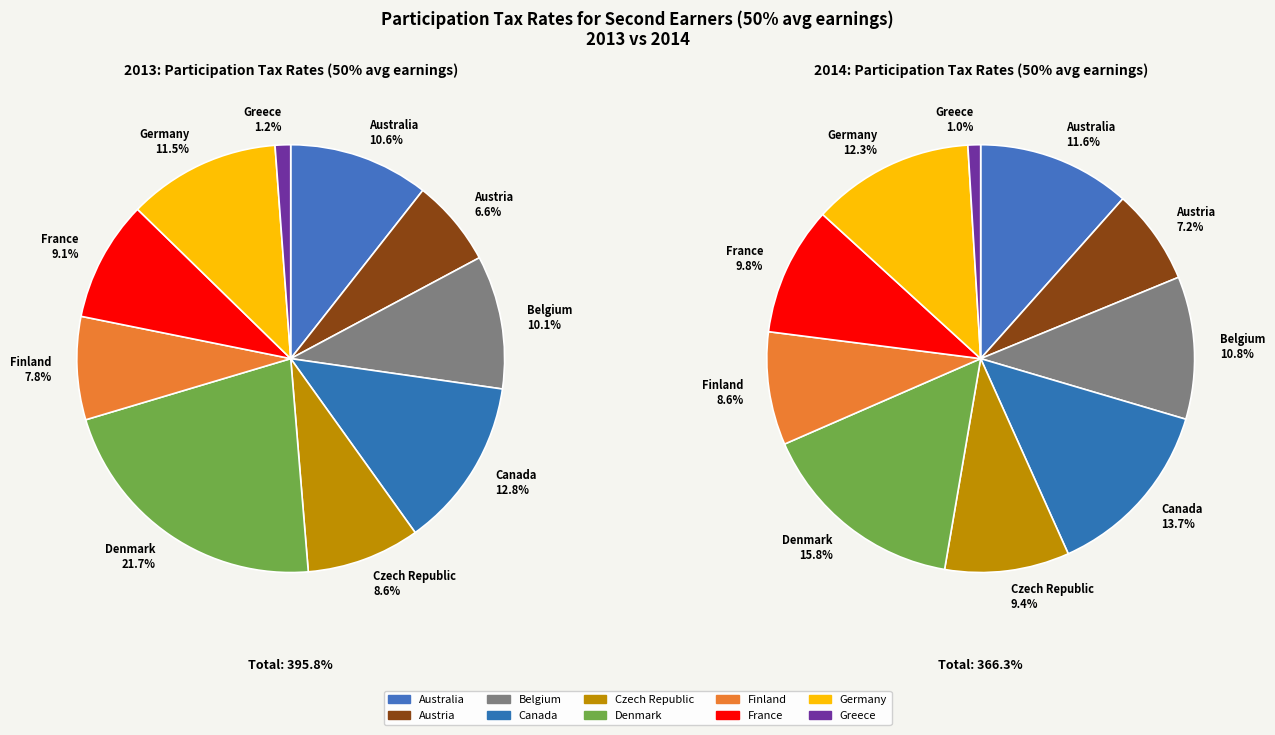

What is the spread (max minus min) of values at 3?

0.6